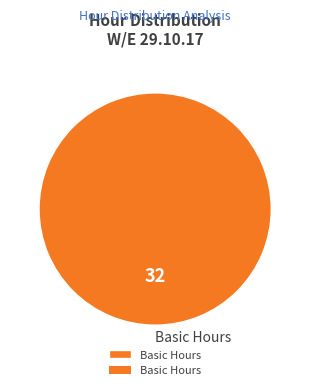

What is the majority slice?

Basic Hours